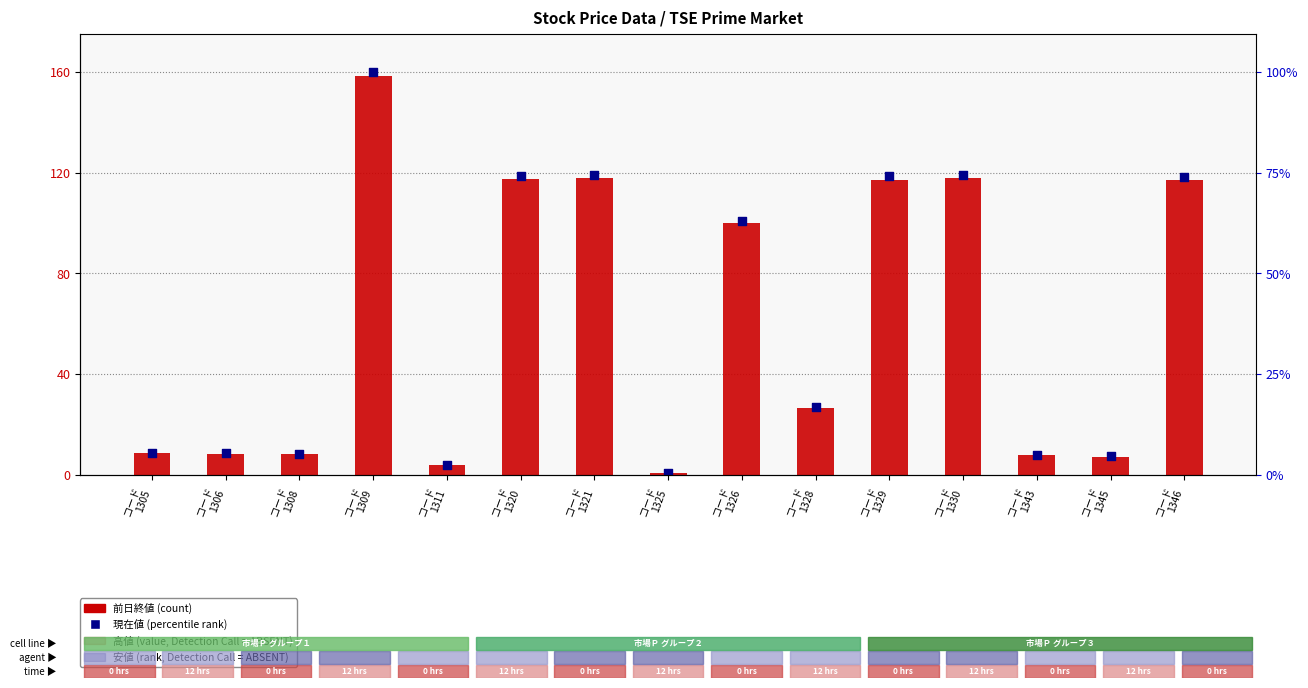

At how many categories does at least one series exceed 80?

7